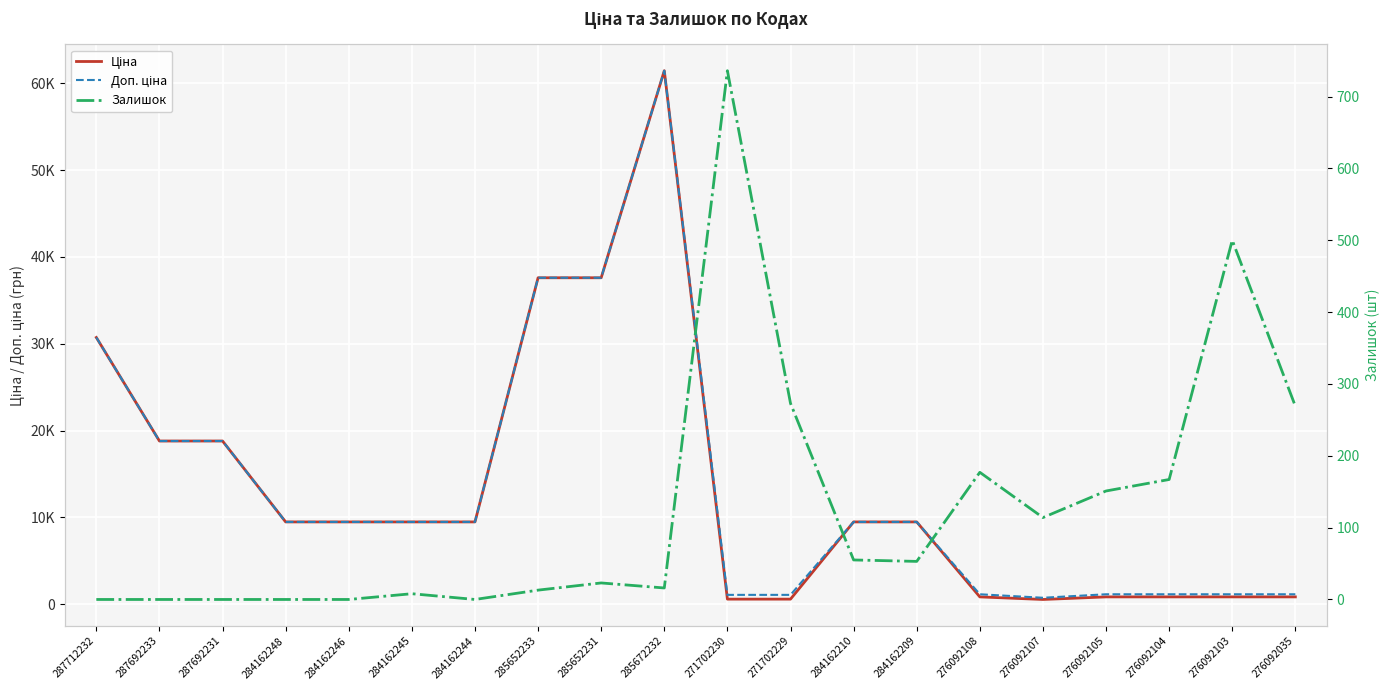

Which category has the lowest value in the Ціна series?

276092107